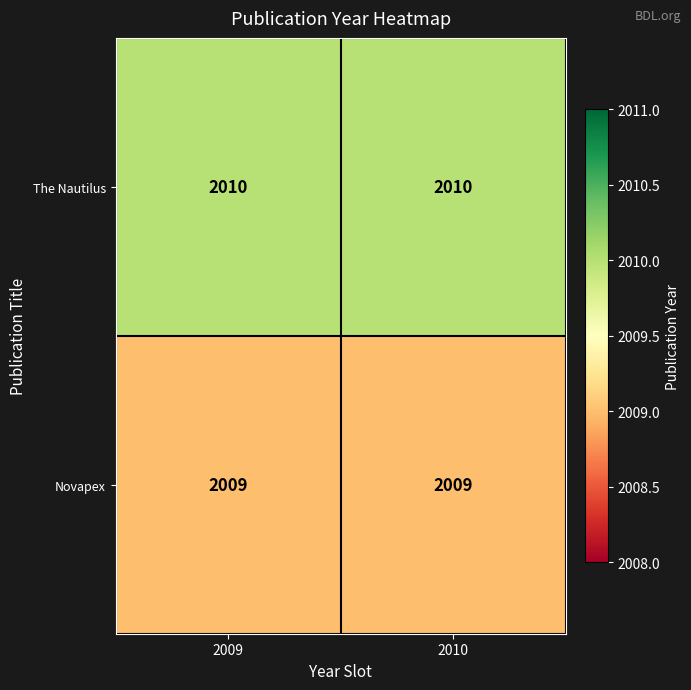

What is the maximum value shown in the chart?

2010